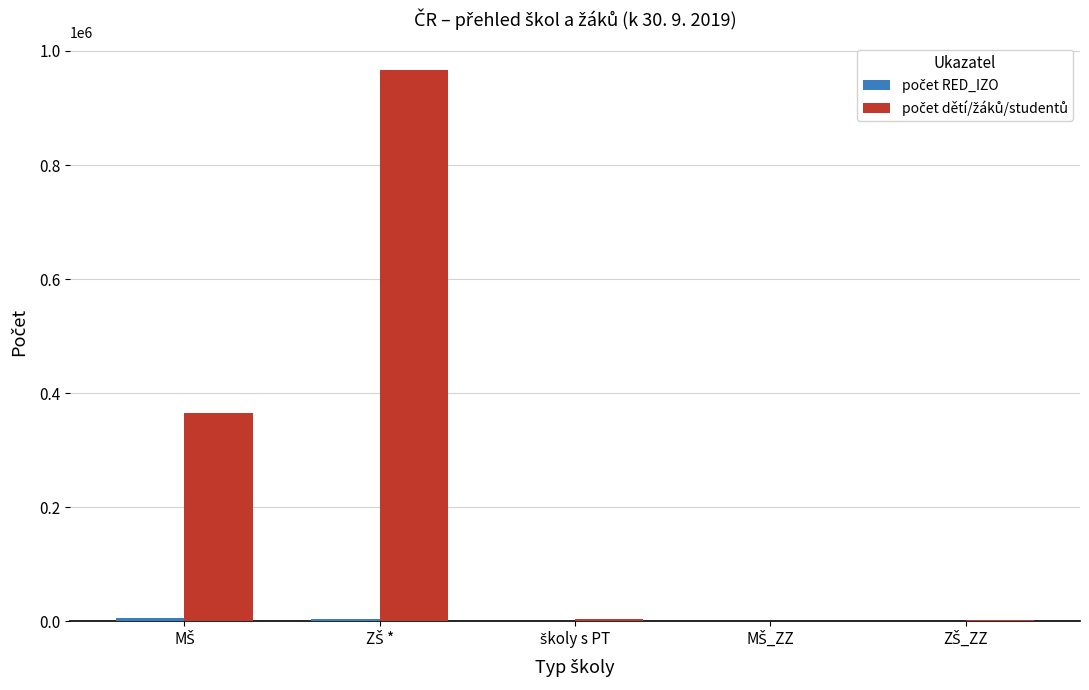

Are the bars grouped side by side (vs. stacked)?

Yes